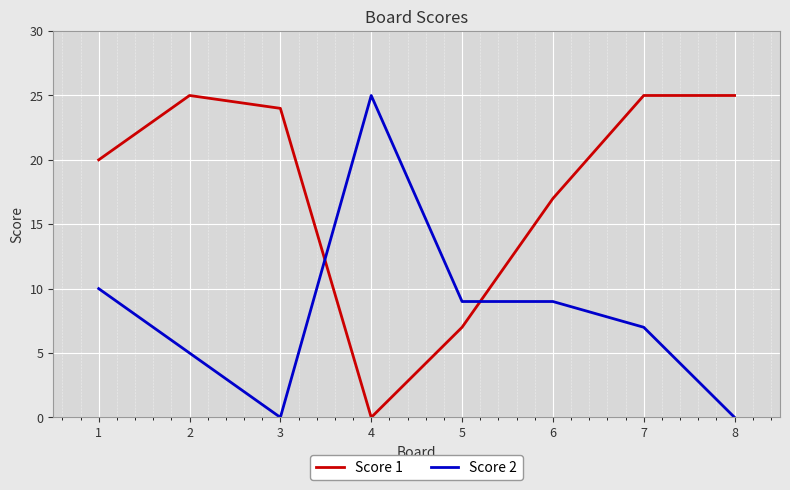

List the series in order of their overall mean, highest first.

Score 1, Score 2